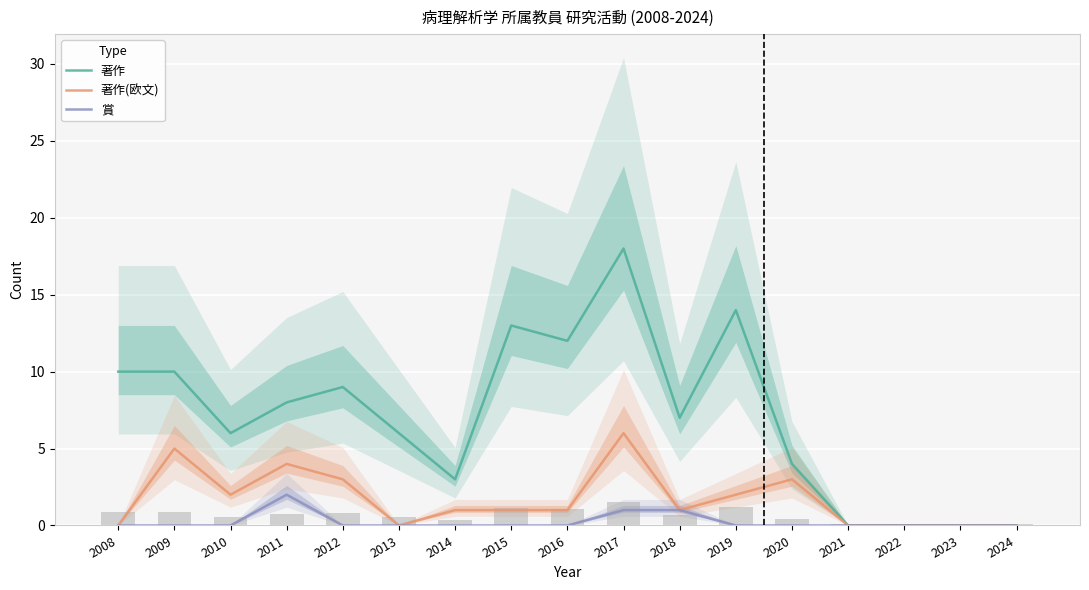

What are all the series names shown in the legend?

著作, 著作(欧文), 賞